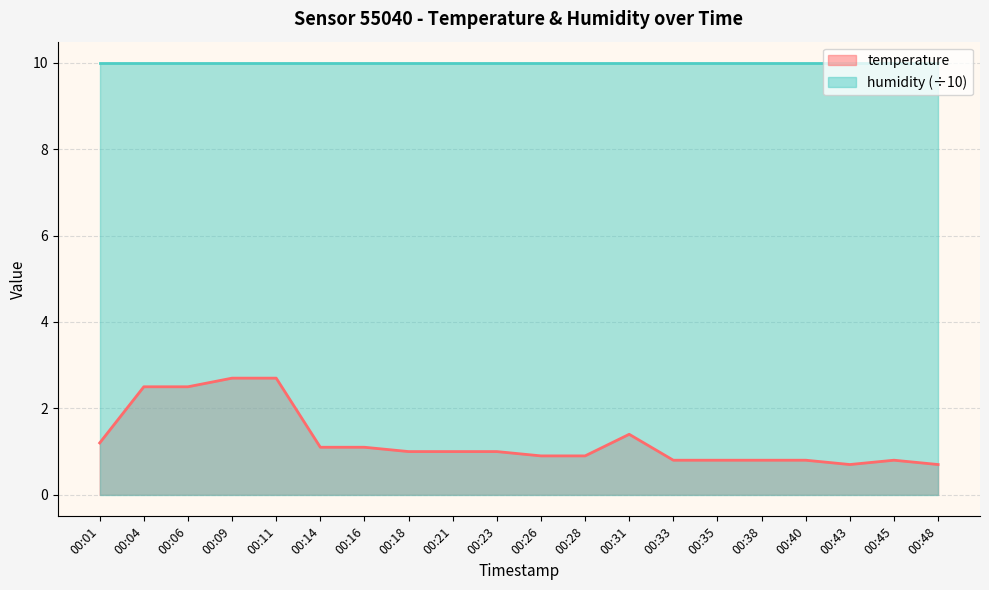

Does the chart display data point markers on the line(s)?

No